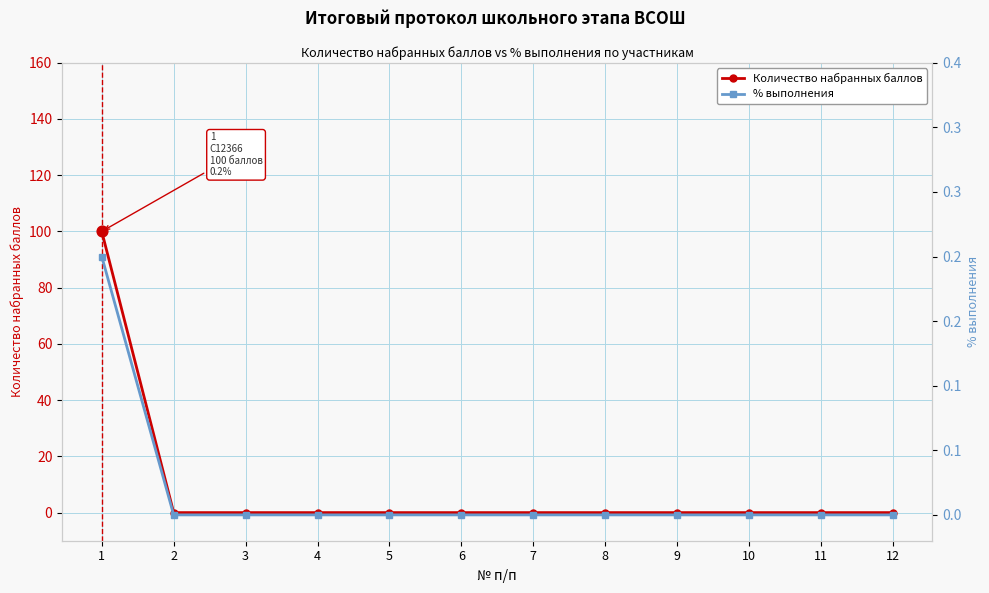

At which category is the sum across all series the highest?

1